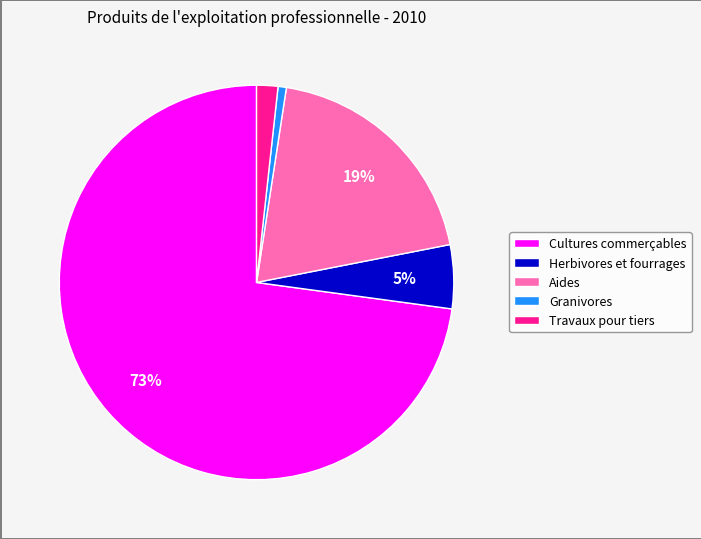

Combined, do Granivores and Travaux pour tiers account for over 50%?

No